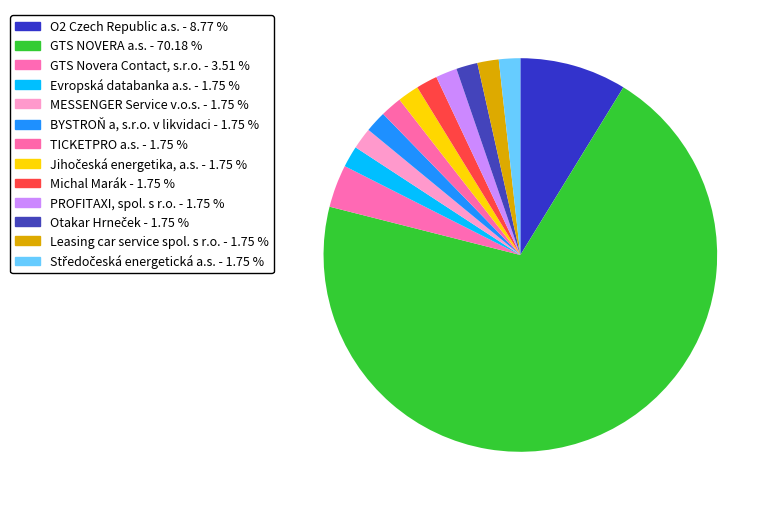

Rank the categories by value from lowest to highest.

Evropská databanka a.s., MESSENGER Service v.o.s., BYSTROŇ a, s.r.o. v likvidaci, TICKETPRO a.s., Jihočeská energetika, a.s., Michal Marák, PROFITAXI, spol. s r.o., Otakar Hrneček, Leasing car service spol. s r.o., Středočeská energetická a.s., GTS Novera Contact, s.r.o., O2 Czech Republic a.s., GTS NOVERA a.s.